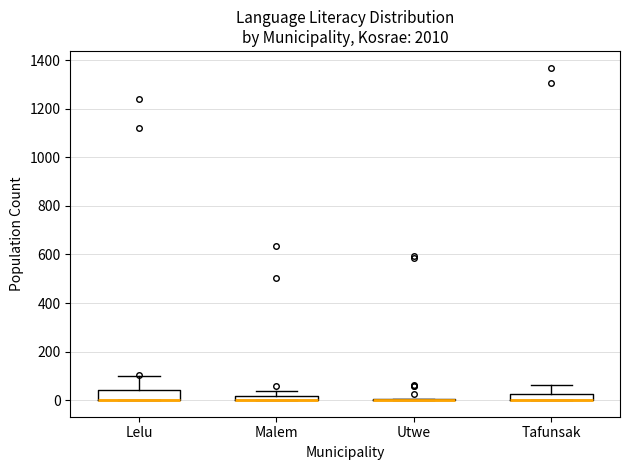

Where does the upper whisker of the box for Tafunsak end on the y-axis? The values are not printed on the chart, so give them approximately, as read against the axis.

60